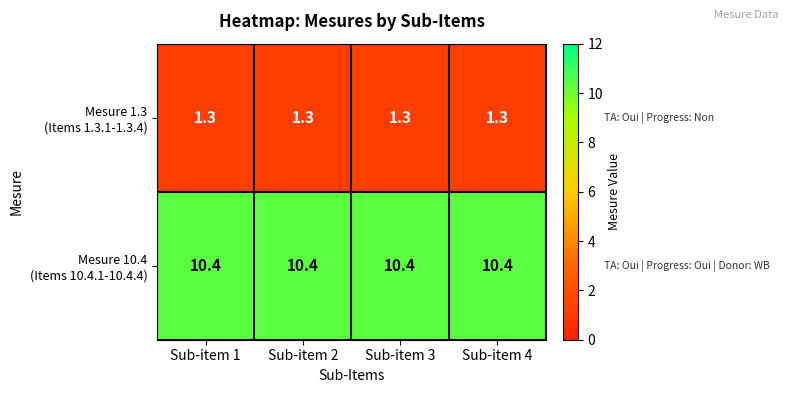

At how many categories does at least one series exceed 8?

4